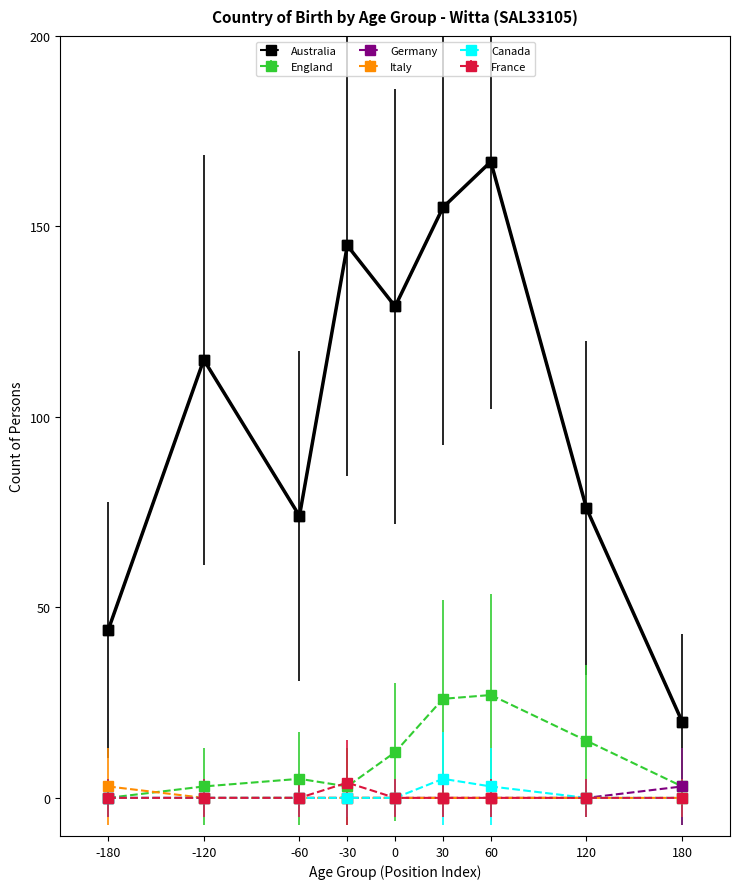

Between -60 and 30, which series saw the biggest shift?

Australia